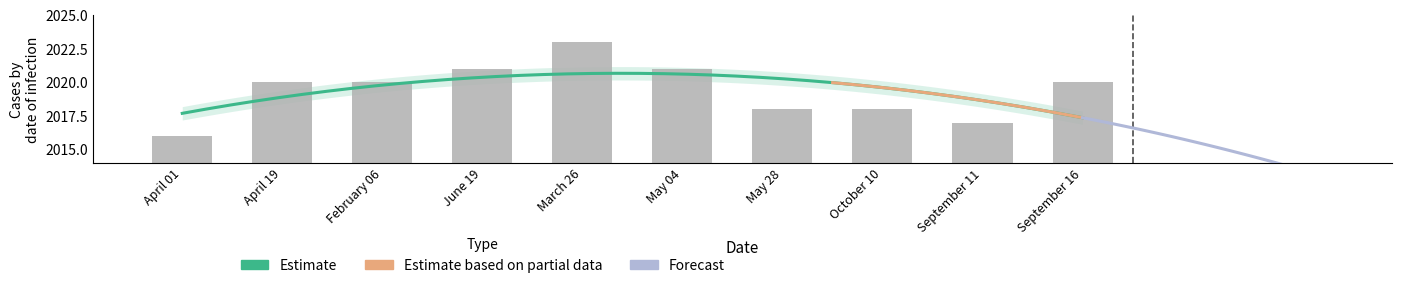

Rank the categories by value from lowest to highest.

April 01, September 11, May 28, October 10, April 19, February 06, September 16, June 19, May 04, March 26